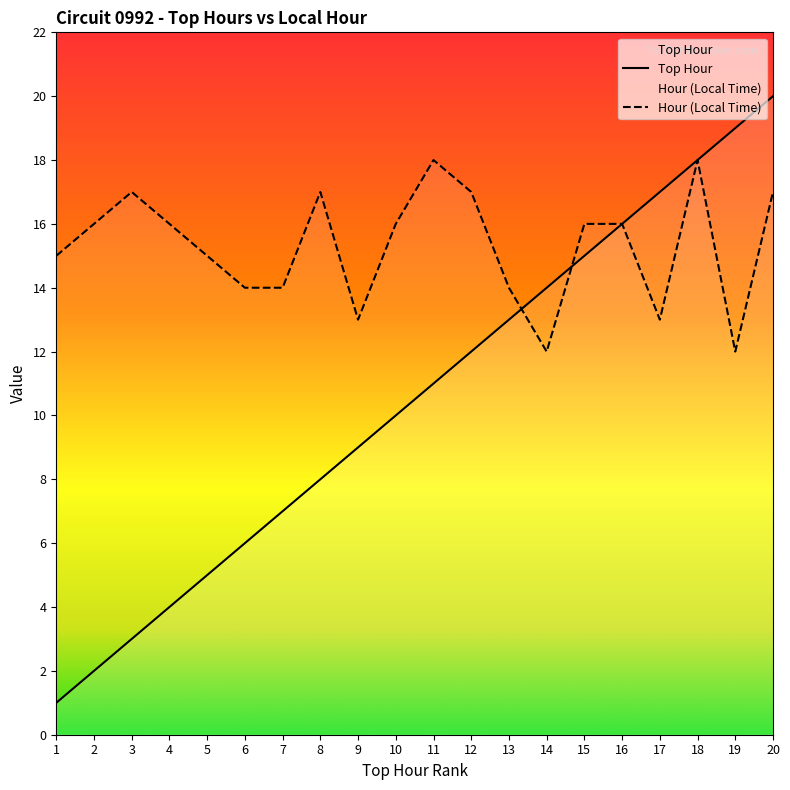

True or false: Hour (Local Time) and Top Hour cross at least once.

True